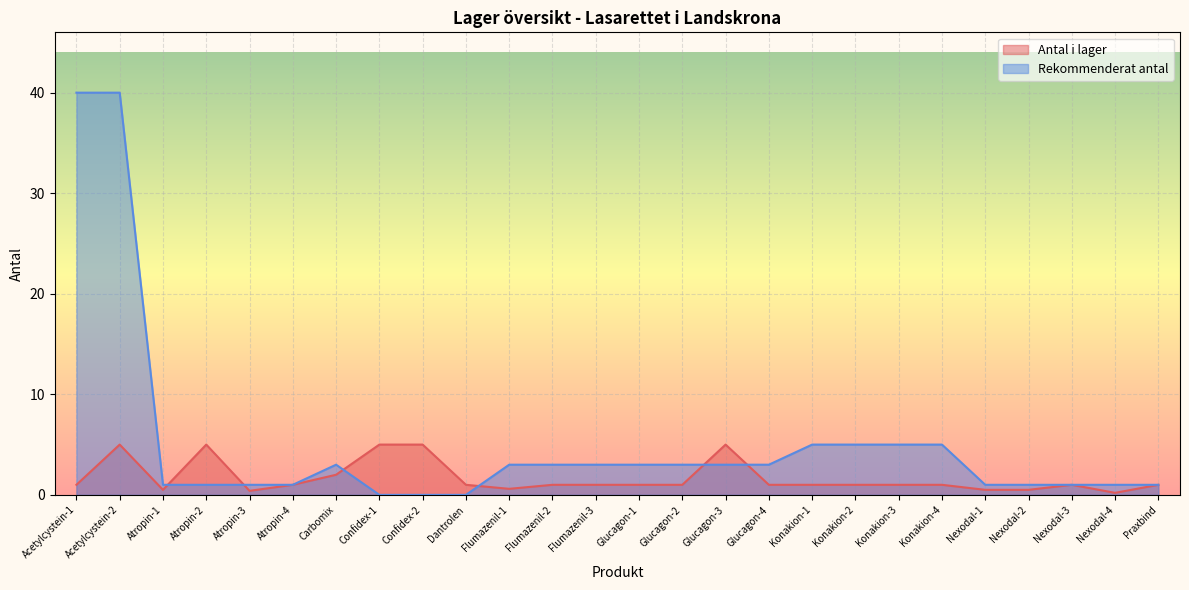

Where do Antal i lager and Rekommenderat antal first cross each other?

Atropin-1 and Atropin-2